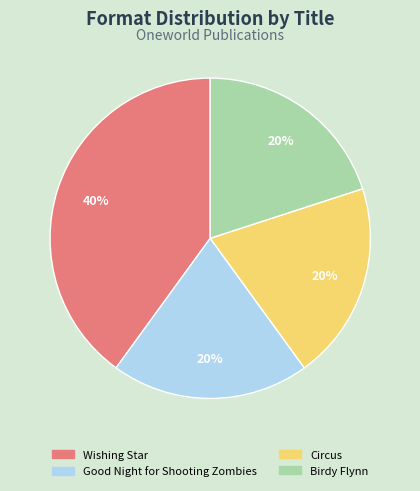

True or false: Birdy Flynn accounts for 30% of the total.

False